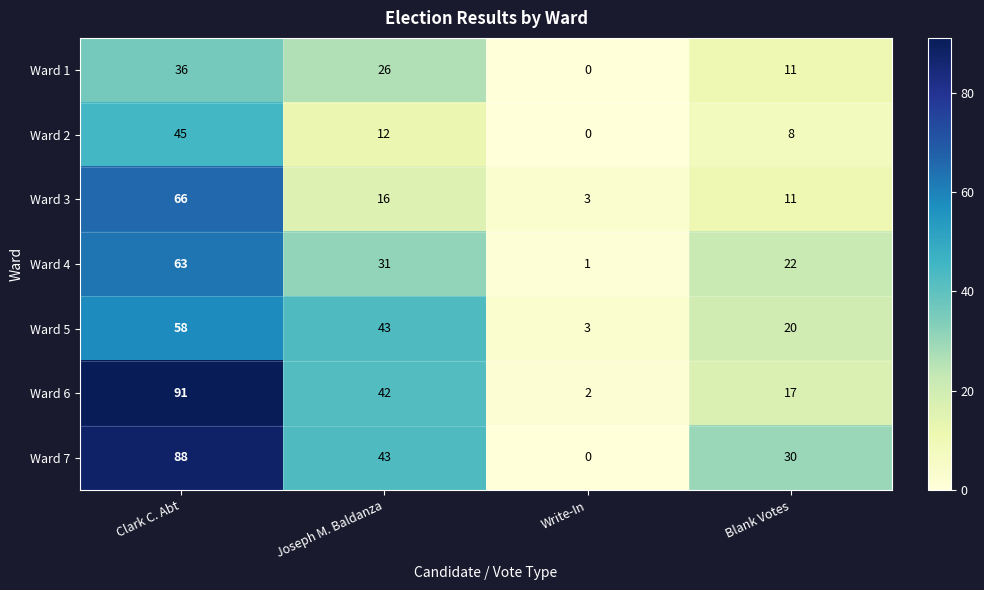

What is the total value across all series at Blank Votes?

119